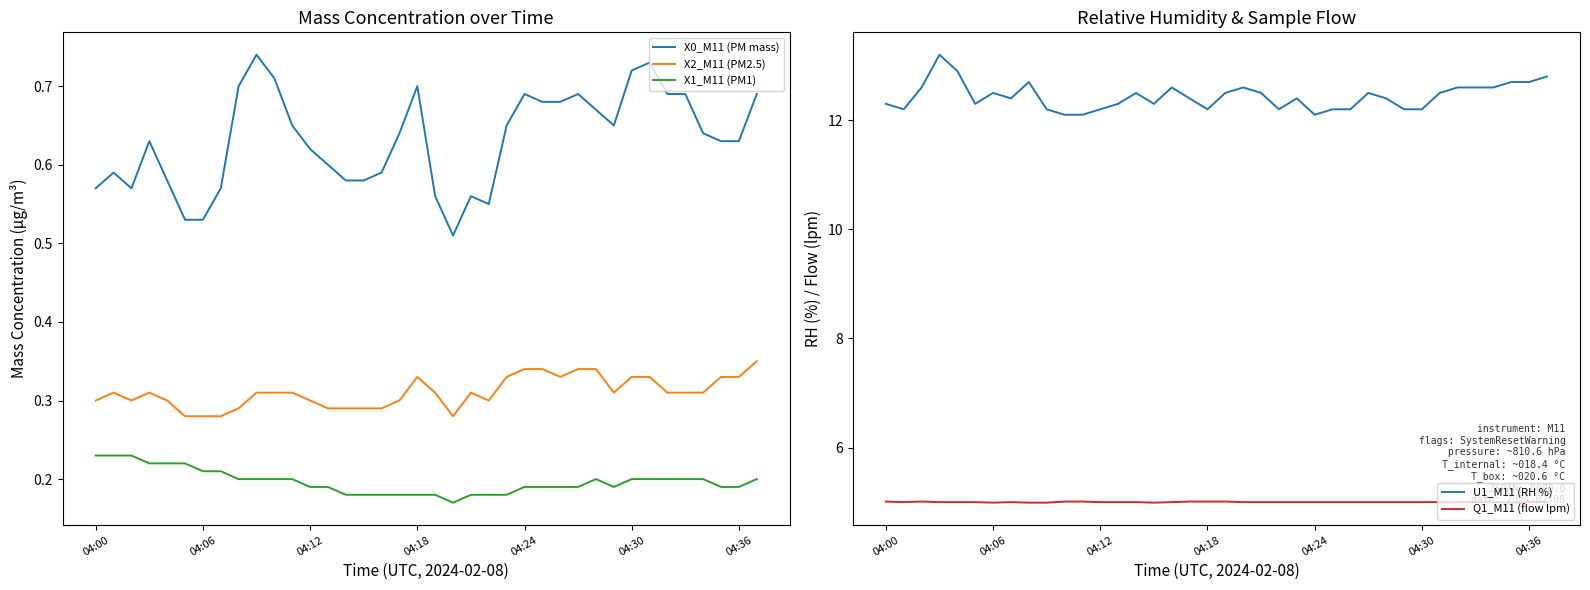

What position from the right is 34?

4